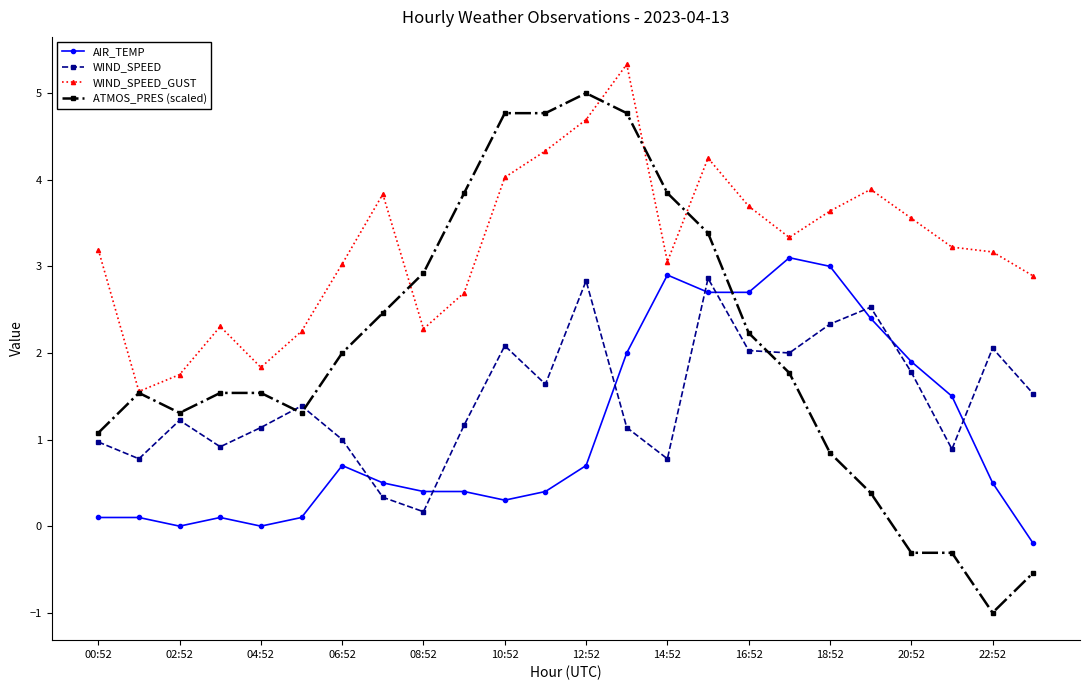

What is the maximum value shown in the chart?

5.3